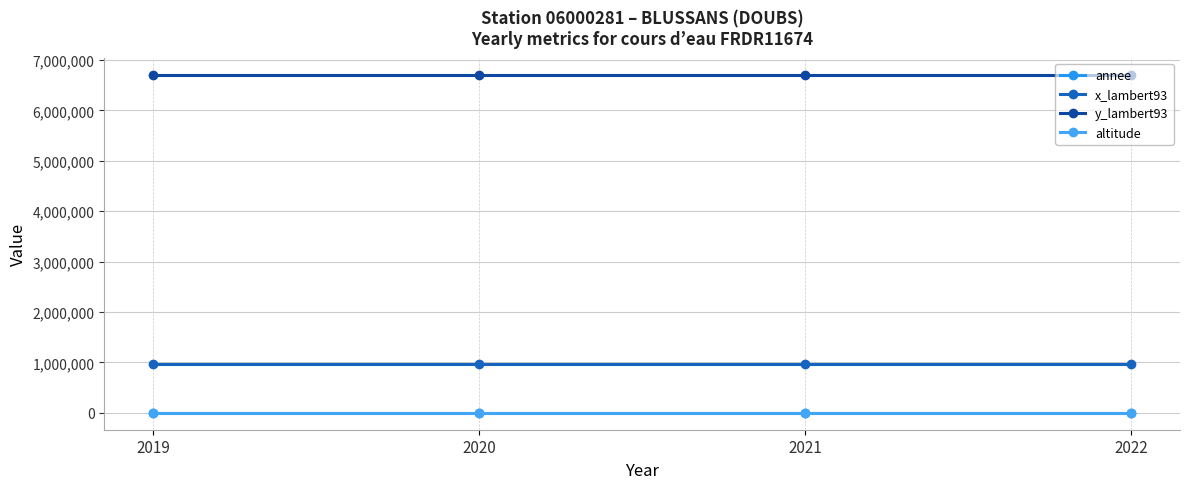

True or false: y_lambert93 has more than 2 interior local peaks.

False